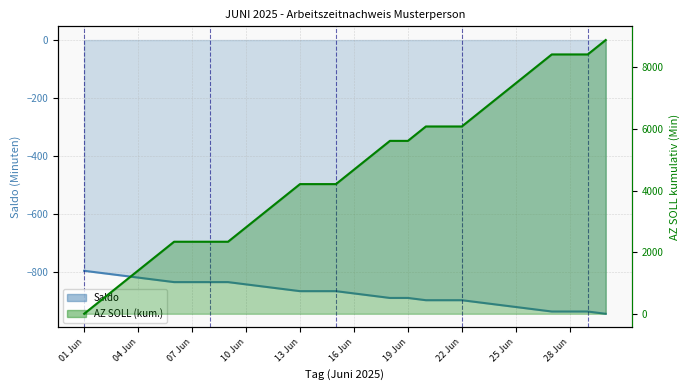

Rank the categories by value from highest to lowest.

01, 02, 03, 04, 05, 06, 07, 08, 09, 10, 11, 12, 13, 14, 15, 16, 17, 18, 19, 20, 21, 22, 23, 24, 25, 26, 27, 28, 29, 30